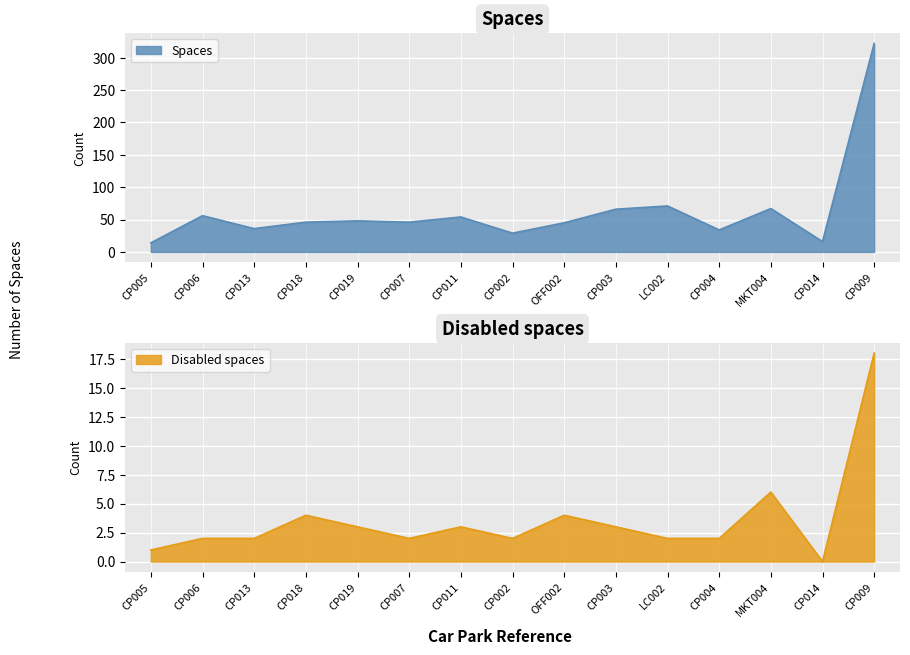

Reading left to right, extract all data points from this chart.

Spaces: CP005=14	CP006=56	CP013=36	CP018=46	CP019=48	CP007=46	CP011=54	CP002=29	OFF002=45	CP003=66	LC002=71	CP004=34	MKT004=67	CP014=16	CP009=322
Disabled spaces: CP005=1	CP006=2	CP013=2	CP018=4	CP019=3	CP007=2	CP011=3	CP002=2	OFF002=4	CP003=3	LC002=2	CP004=2	MKT004=6	CP014=0	CP009=18